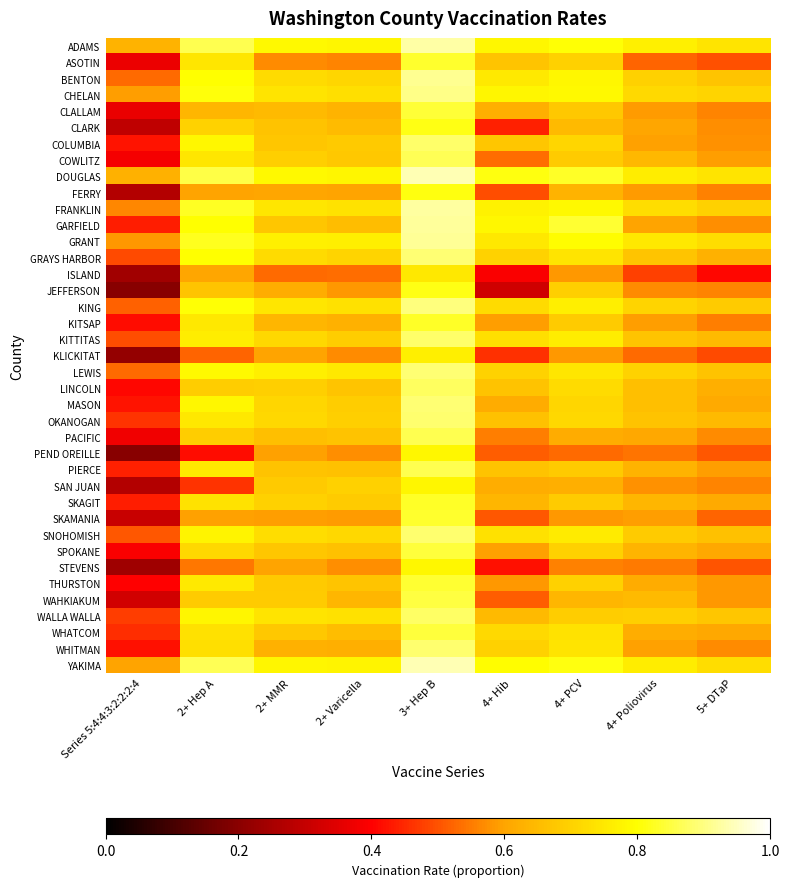

Which category has the highest value across all series?

3+ Hep B